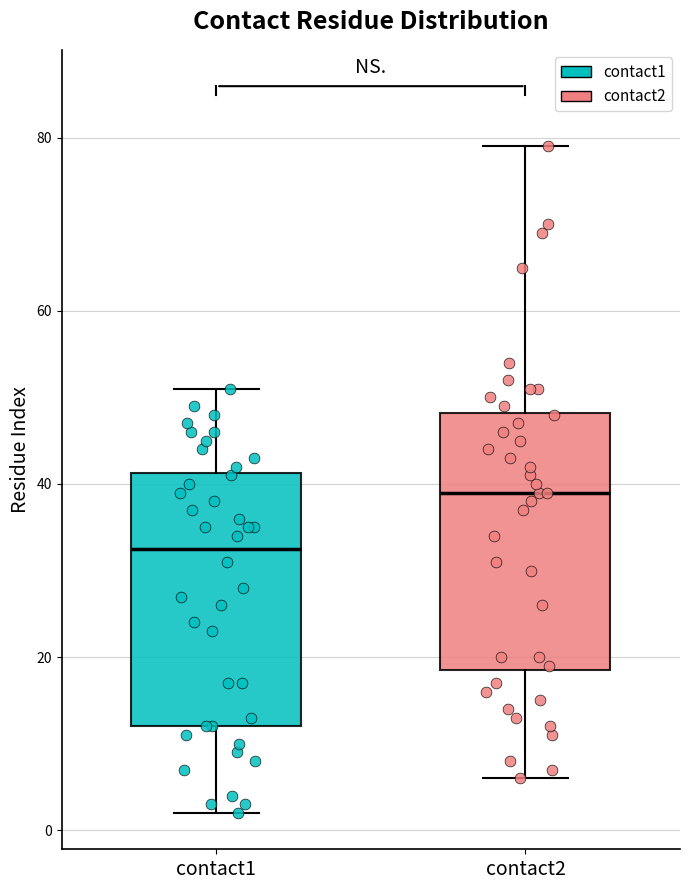

Where does the lower whisker of the box for contact2 end on the y-axis? The values are not printed on the chart, so give them approximately, as read against the axis.

6